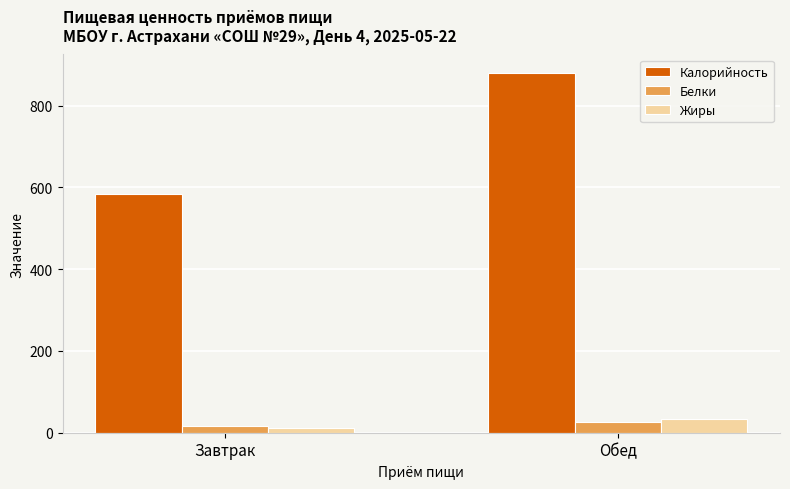

What is the difference between the highest and lowest values at Завтрак?

571.1